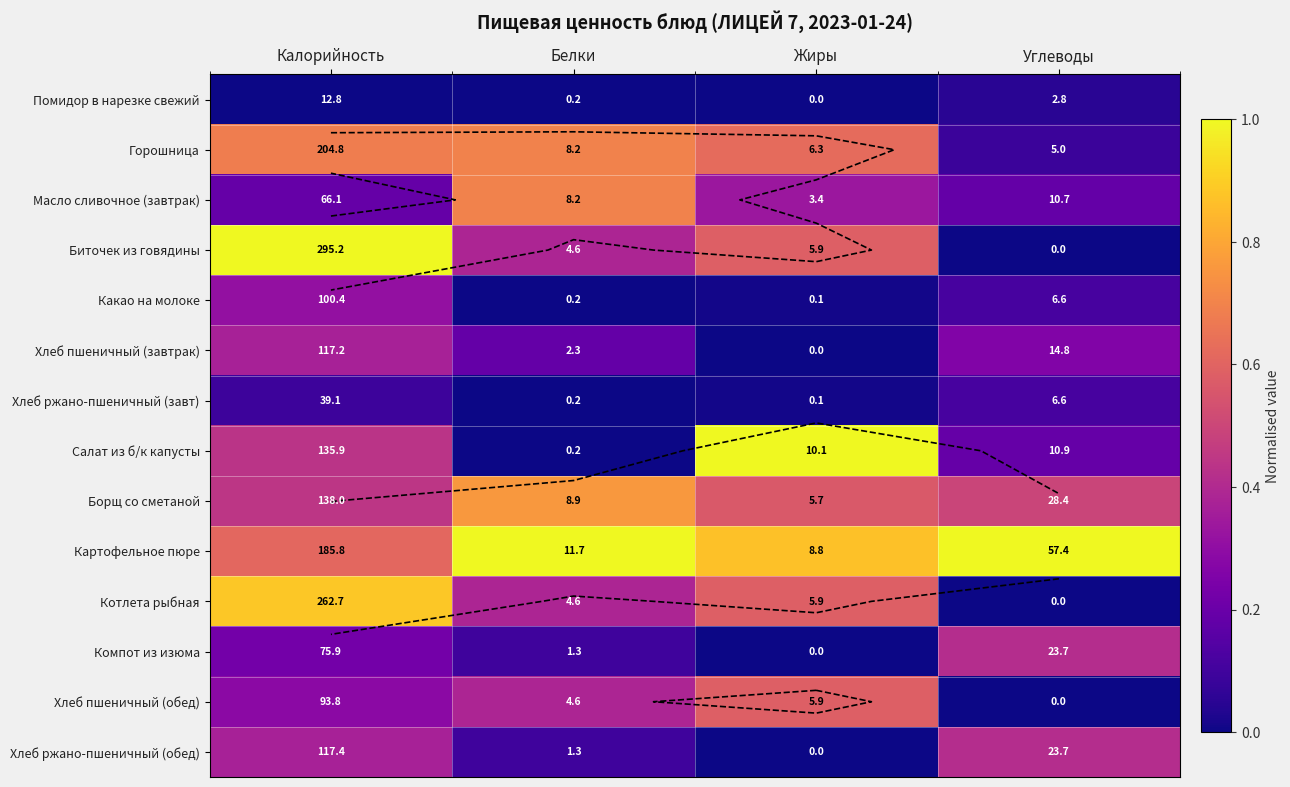

The value of Котлета рыбная at Углеводы is 0.0. True or false?

True